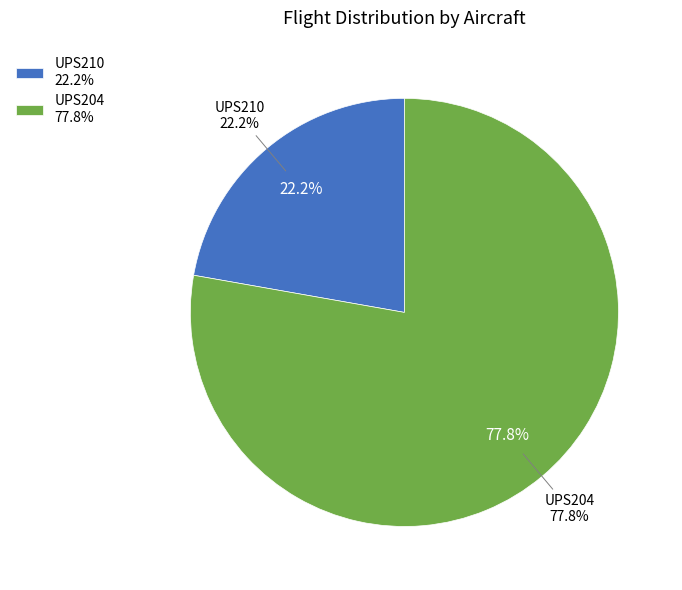

Combined, what portion of the pie is UPS210 and UPS204?

100.0%